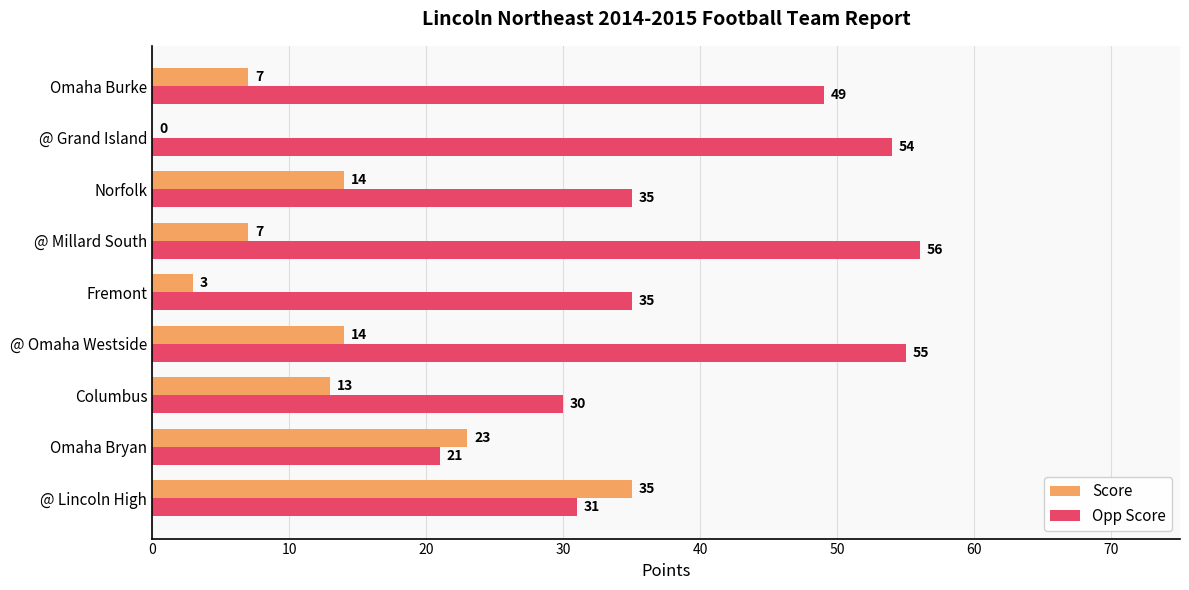

What is the total value across all series at Omaha Bryan?

44